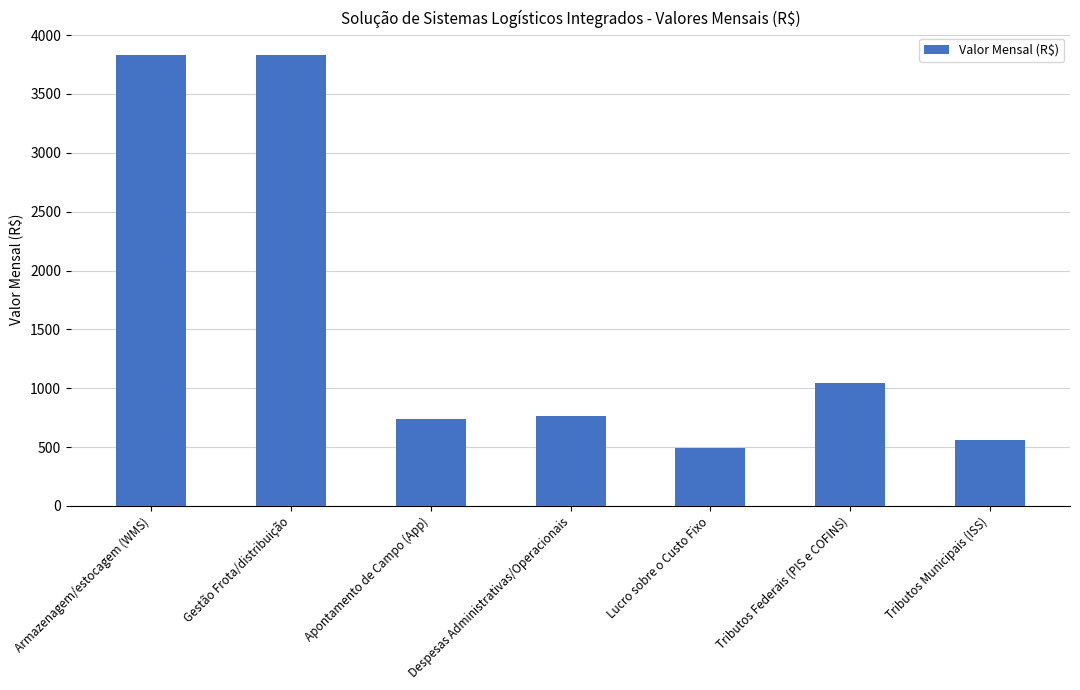

What is the difference between the maximum and minimum values?

3334.0